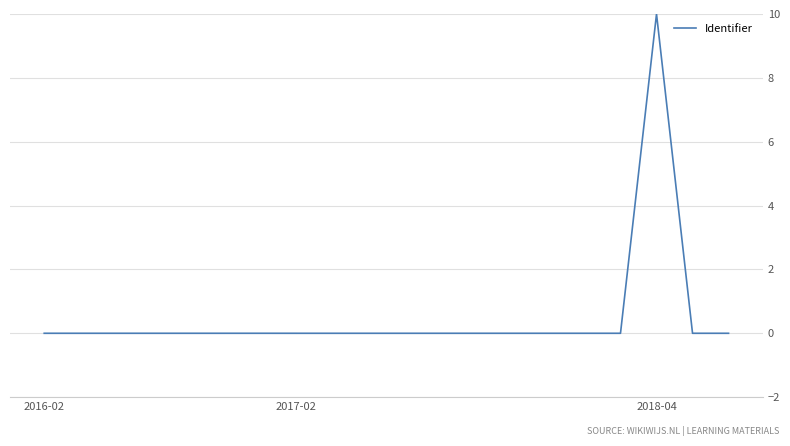

What is the greatest value displayed?

10.0